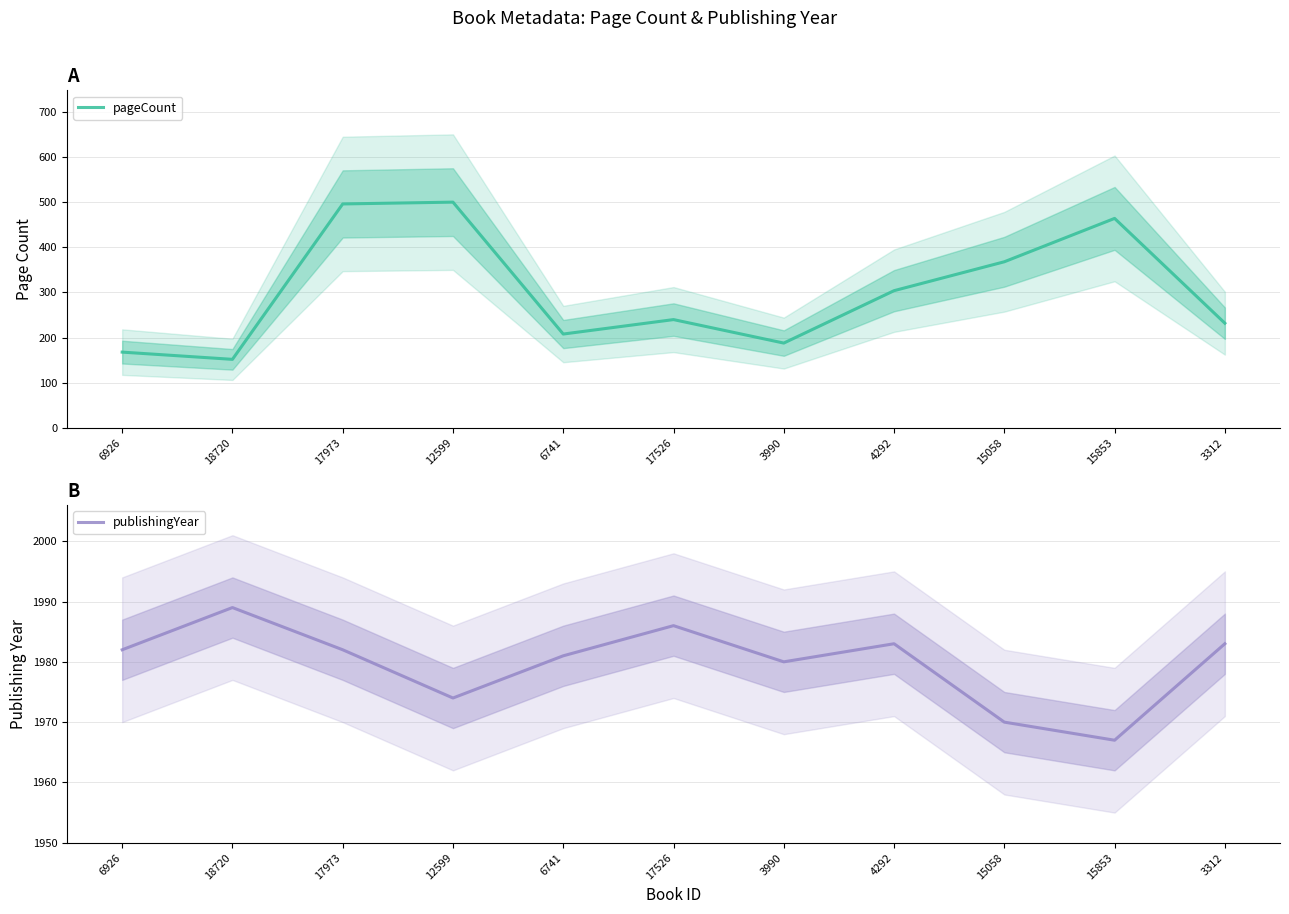

What is the maximum value shown in the chart?

1989